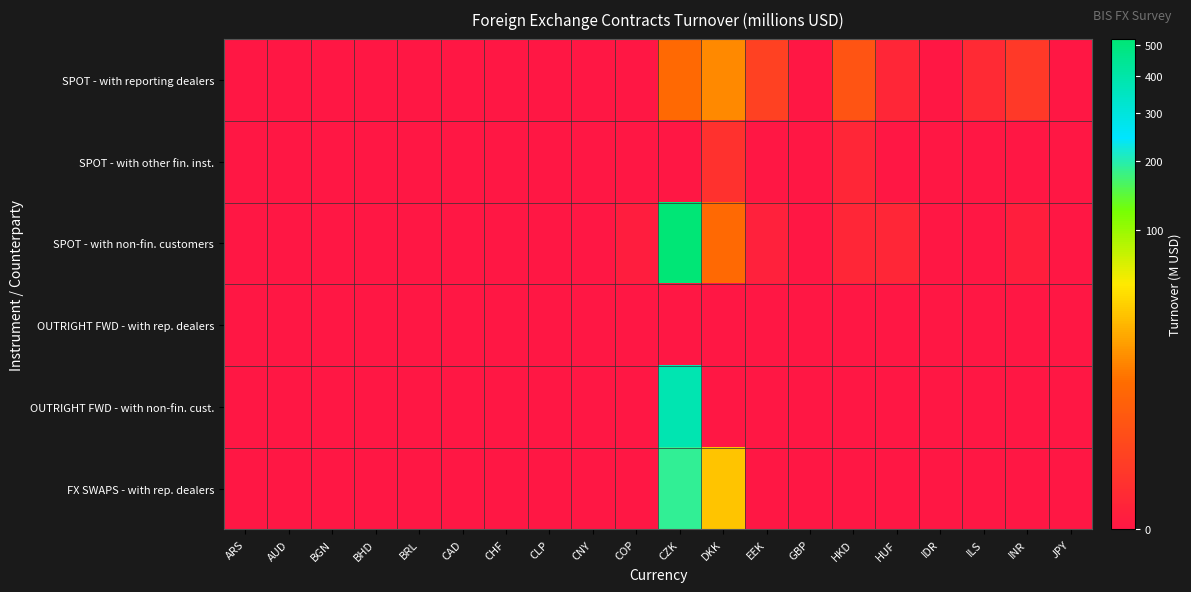

Reading left to right, list all the values displayed in this chart.

SPOT - with reporting dealers: ARS=0.0	AUD=0.0	BGN=0.0	BHD=0.0	BRL=0.0	CAD=0.0	CHF=0.0	CLP=0.0	CNY=0.0	COP=0.0	CZK=8.0	DKK=15.2	EEK=1.0	GBP=0.0	HKD=3.1	HUF=0.0	IDR=0.0	ILS=0.1	INR=0.5	JPY=0.0
SPOT - with other fin. inst.: ARS=0.0	AUD=0.0	BGN=0.0	BHD=0.0	BRL=0.0	CAD=0.0	CHF=0.0	CLP=0.0	CNY=0.0	COP=0.0	CZK=0.0	DKK=0.2	EEK=0.0	GBP=0.0	HKD=0.0	HUF=0.0	IDR=0.0	ILS=0.0	INR=0.0	JPY=0.0
SPOT - with non-fin. customers: ARS=0.0	AUD=0.0	BGN=0.0	BHD=0.0	BRL=0.0	CAD=0.0	CHF=0.0	CLP=0.0	CNY=0.0	COP=0.0	CZK=519.2	DKK=8.0	EEK=0.0	GBP=0.0	HKD=0.0	HUF=0.0	IDR=0.0	ILS=0.0	INR=0.0	JPY=0.0
OUTRIGHT FWD - with rep. dealers: ARS=0.0	AUD=0.0	BGN=0.0	BHD=0.0	BRL=0.0	CAD=0.0	CHF=0.0	CLP=0.0	CNY=0.0	COP=0.0	CZK=0.0	DKK=0.0	EEK=0.0	GBP=0.0	HKD=0.0	HUF=0.0	IDR=0.0	ILS=0.0	INR=0.0	JPY=0.0
OUTRIGHT FWD - with non-fin. cust.: ARS=0.0	AUD=0.0	BGN=0.0	BHD=0.0	BRL=0.0	CAD=0.0	CHF=0.0	CLP=0.0	CNY=0.0	COP=0.0	CZK=384.4	DKK=0.0	EEK=0.0	GBP=0.0	HKD=0.0	HUF=0.0	IDR=0.0	ILS=0.0	INR=0.0	JPY=0.0
FX SWAPS - with rep. dealers: ARS=0.0	AUD=0.0	BGN=0.0	BHD=0.0	BRL=0.0	CAD=0.0	CHF=0.0	CLP=0.0	CNY=0.0	COP=0.0	CZK=188.6	DKK=33.8	EEK=0.0	GBP=0.0	HKD=0.0	HUF=0.0	IDR=0.0	ILS=0.0	INR=0.0	JPY=0.0